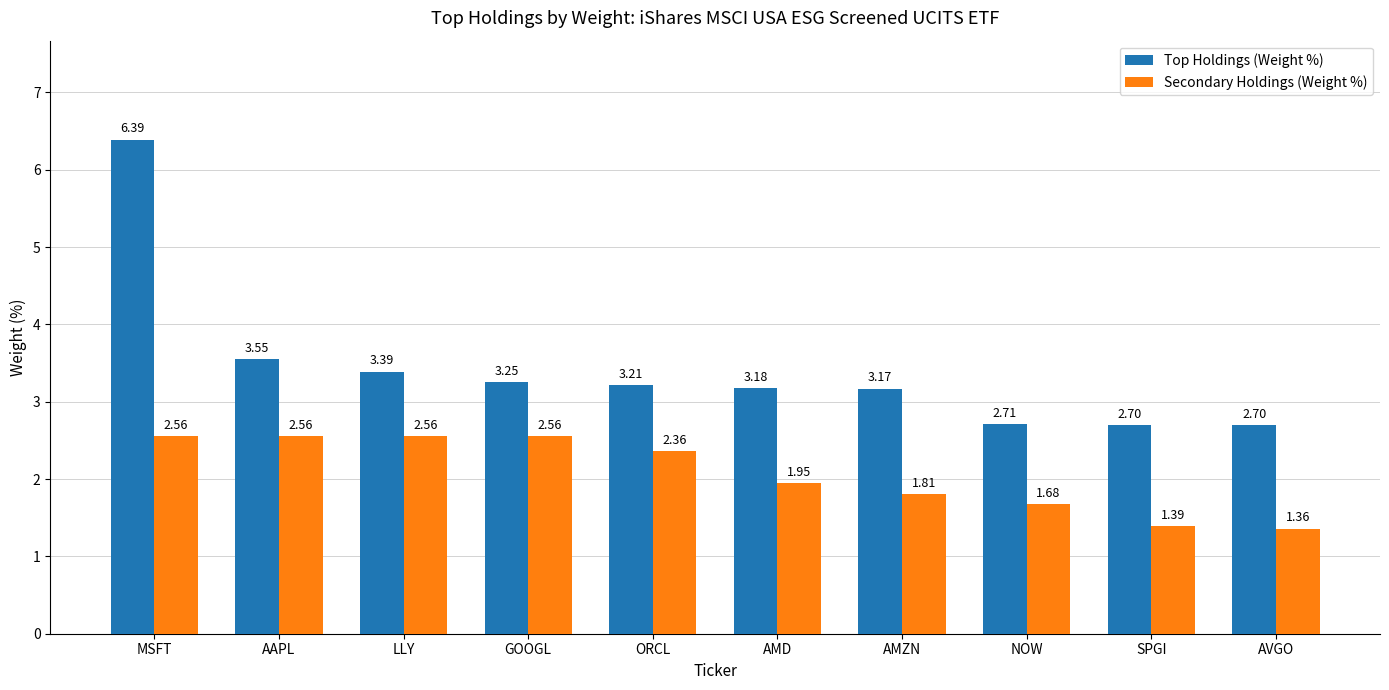

What are all the series names shown in the legend?

Top Holdings (Weight %), Secondary Holdings (Weight %)